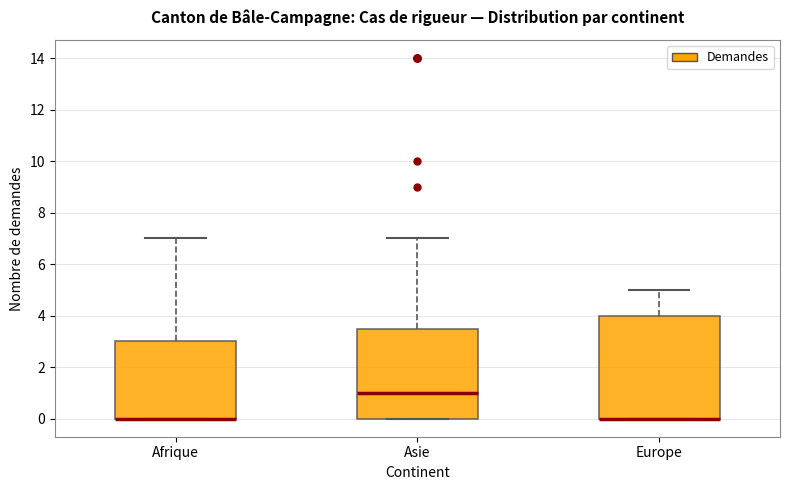

Which box is the tallest, from its lower edge to its upper edge?

Europe